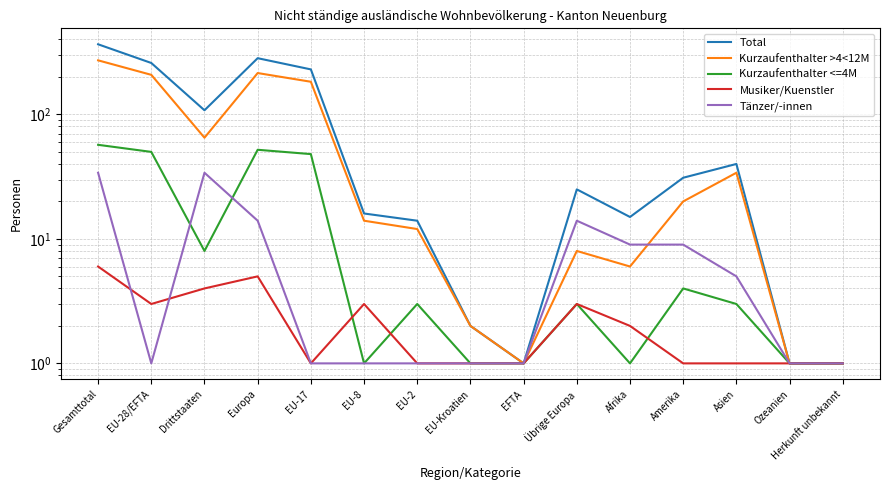

At how many categories does at least one series exceed 300?

1